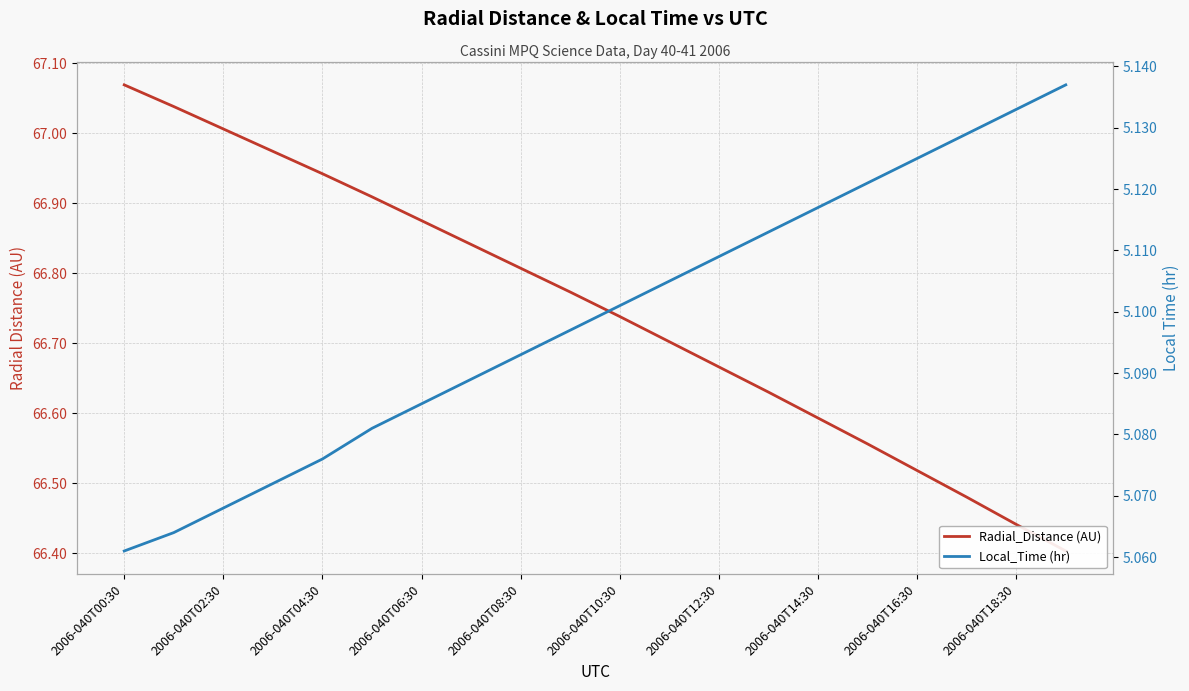

List the labels in order of Local_Time (hr) value, largest first.

19, 18, 17, 16, 15, 14, 13, 12, 11, 10, 2006-040T18:30, 2006-040T16:30, 2006-040T14:30, 2006-040T12:30, 2006-040T10:30, 2006-040T08:30, 2006-040T06:30, 2006-040T04:30, 2006-040T02:30, 2006-040T00:30